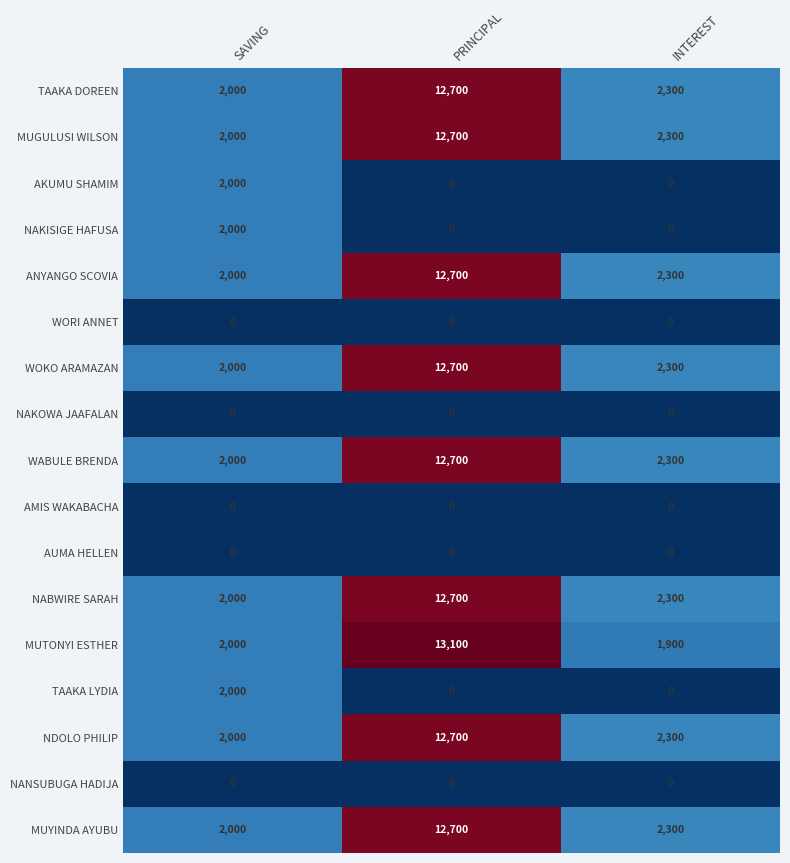

Is it true that ANYANGO SCOVIA equals 12700 at PRINCIPAL?

True